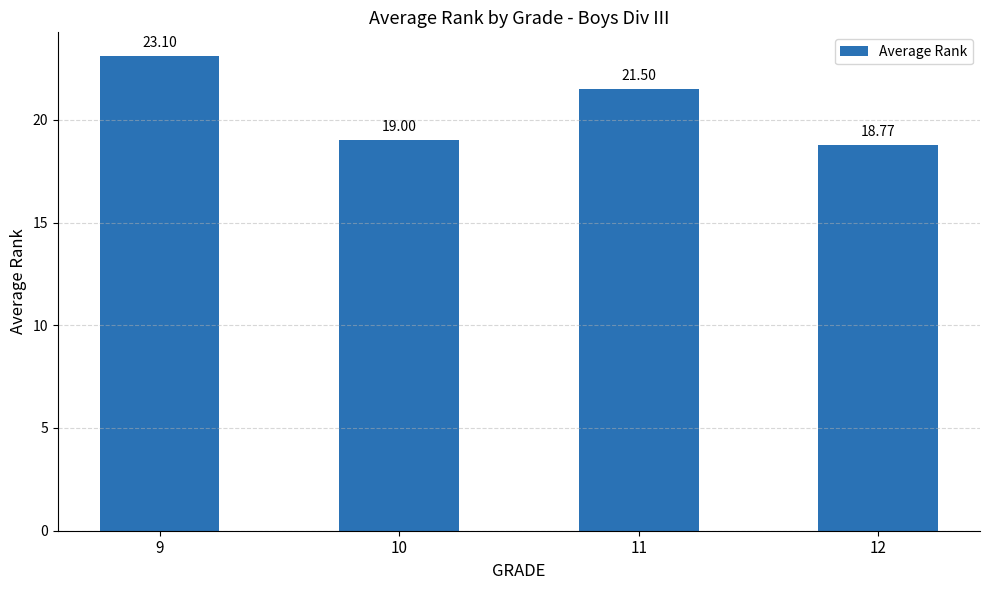

Reading left to right, extract all data points from this chart.

9=23.1	10=19.0	11=21.5	12=18.8